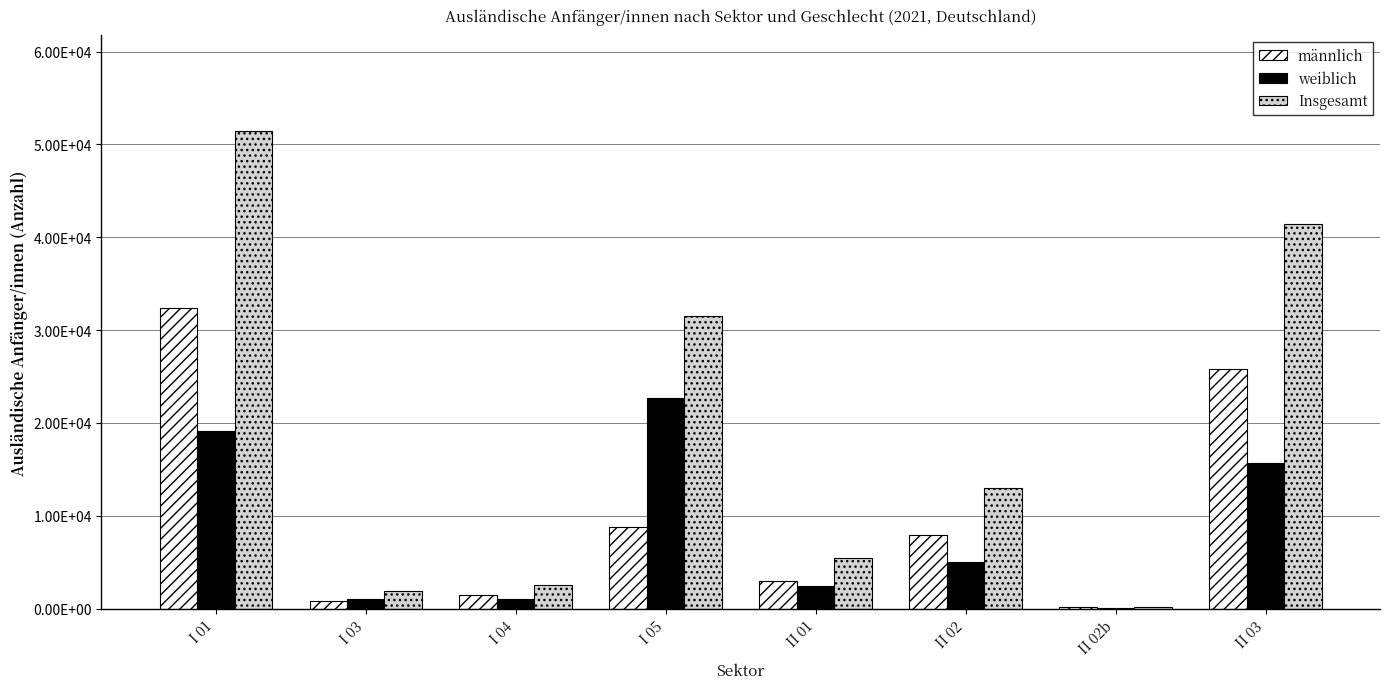

Are the bars grouped side by side (vs. stacked)?

Yes